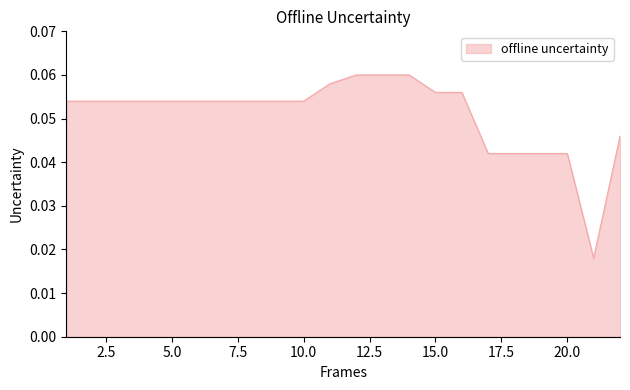

How many series are shown in this chart?

1